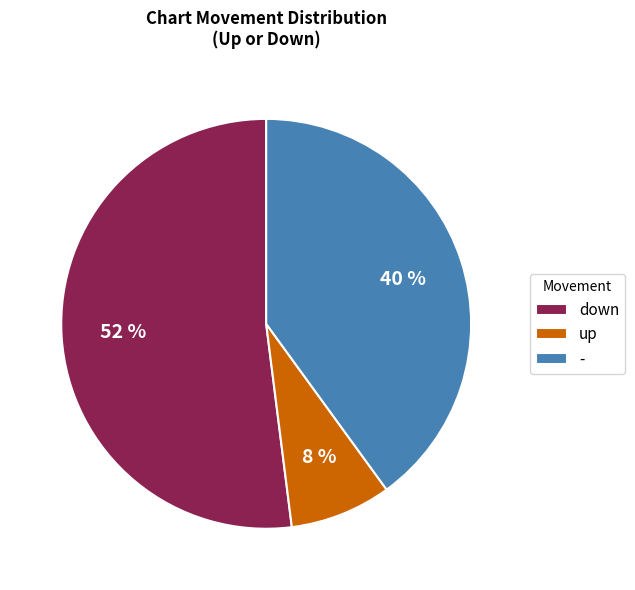

Does down account for over 50% of the chart?

Yes